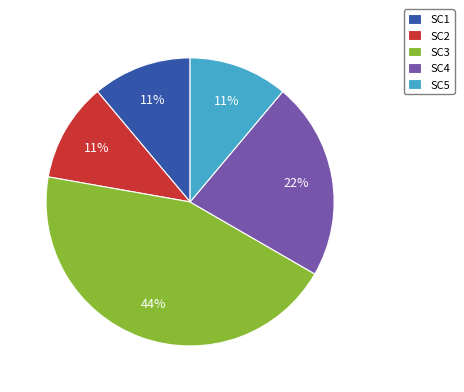

Does any single category account for the majority?

No